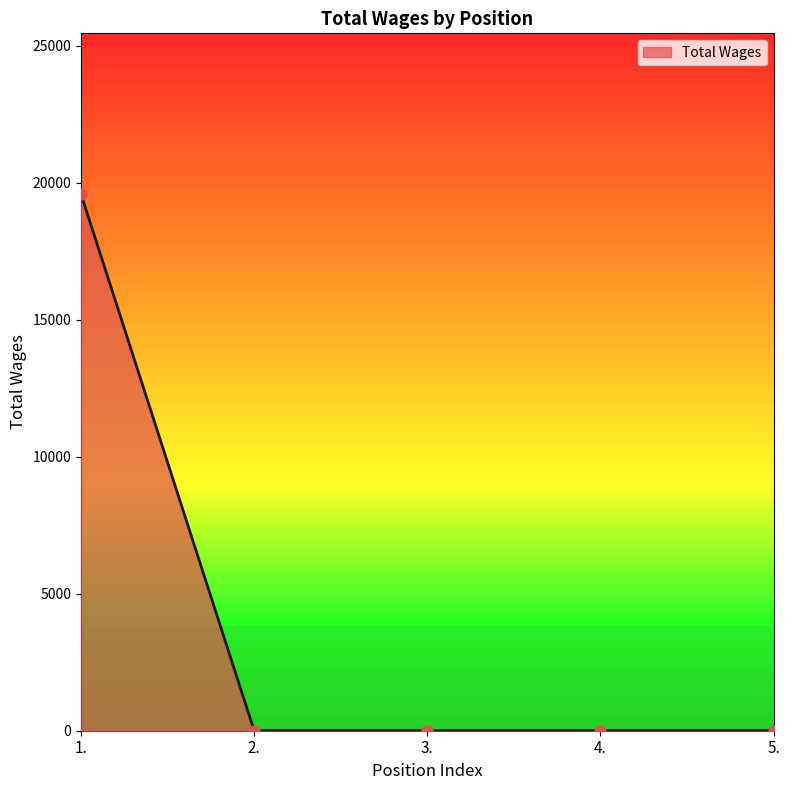

Between 3. and 1., which is larger?

1.